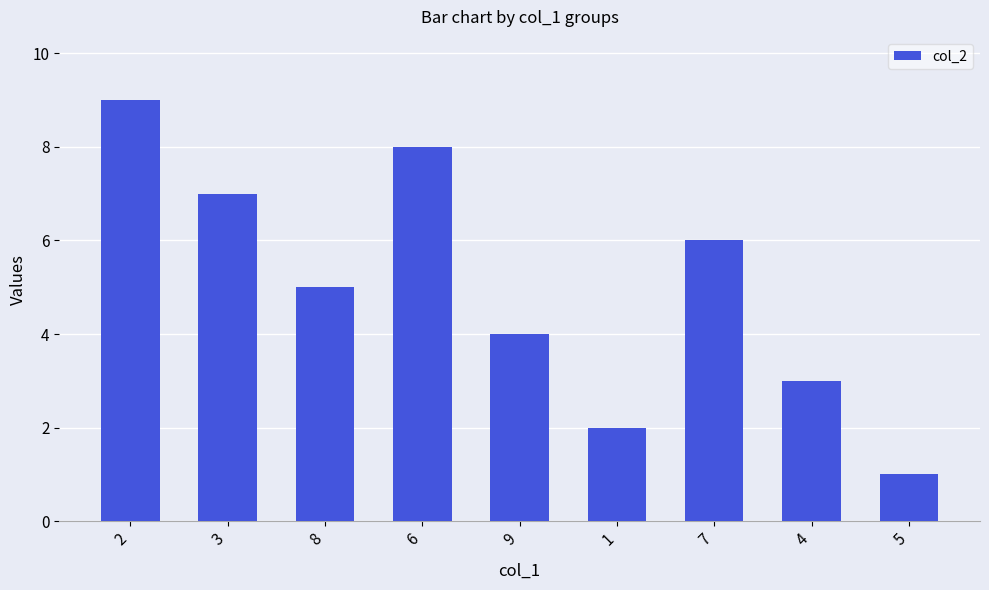

What is the change in value from 2 to 6?

-1